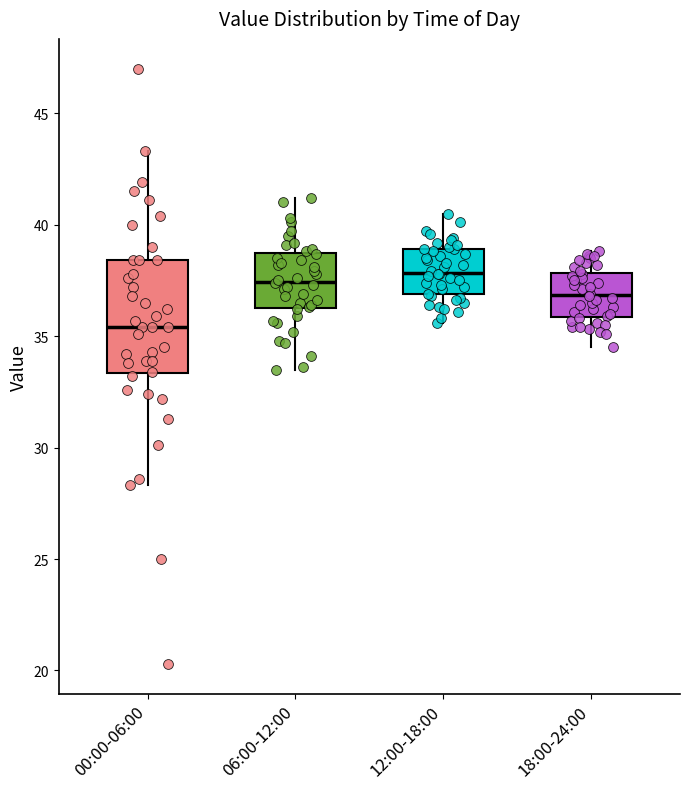

Reading left to right, read every box against the y-axis: the position of its median line, the range the box covers, and the ends of its whiskers. The values are not printed on the chart, so give them approximately, as read against the axis.

00:00-06:00: median 35.5, box 33.5 to 38.5, whiskers 28.5 to 43.5
06:00-12:00: median 37.5, box 36.5 to 38.5, whiskers 33.5 to 41.0
12:00-18:00: median 38.0, box 37.0 to 39.0, whiskers 35.5 to 40.5
18:00-24:00: median 37.0, box 36.0 to 38.0, whiskers 34.5 to 39.0